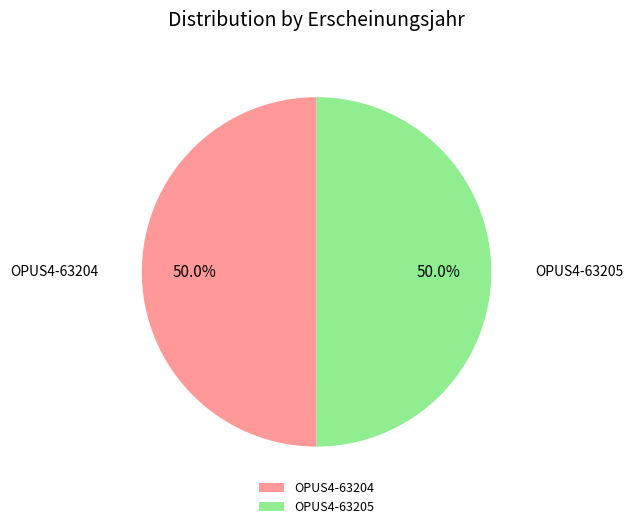

What is the ratio of the value at OPUS4-63204 to the value at OPUS4-63205?

1.0